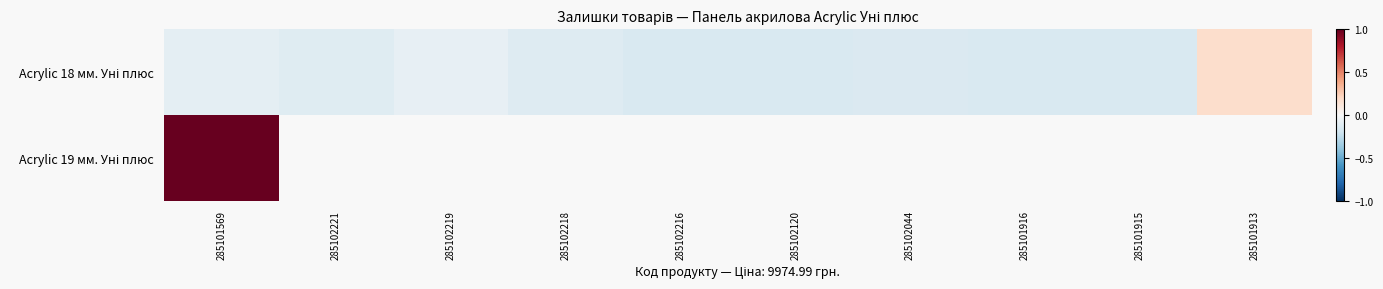

True or false: Acrylic 18 мм. Уні плюс has a value of -0.0 at 285102221.

False